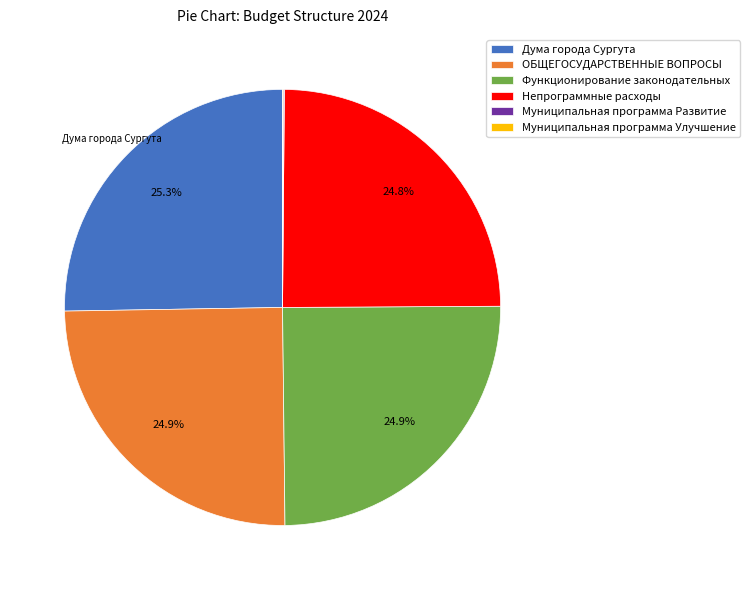

True or false: Дума города Сургута accounts for 33% of the total.

False